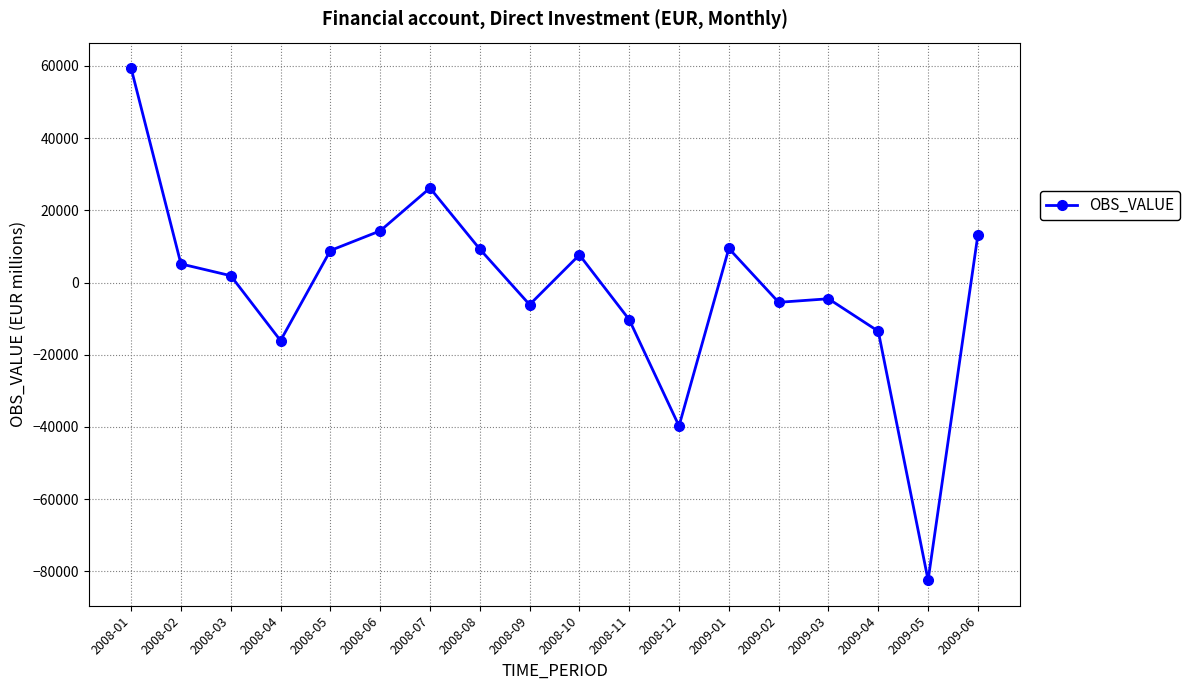

Does the chart display data point markers on the line(s)?

Yes